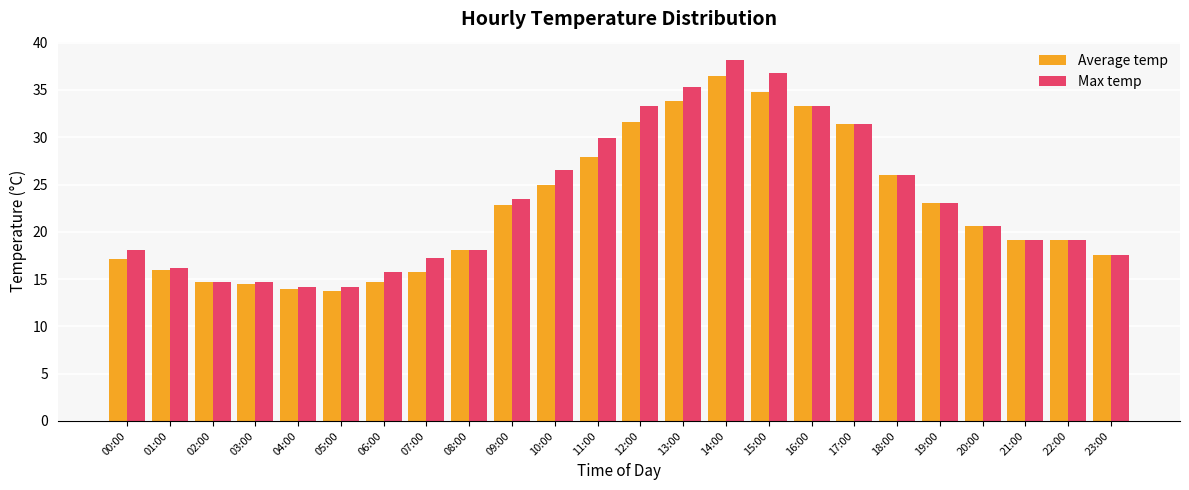

What are all the series names shown in the legend?

Average temp, Max temp